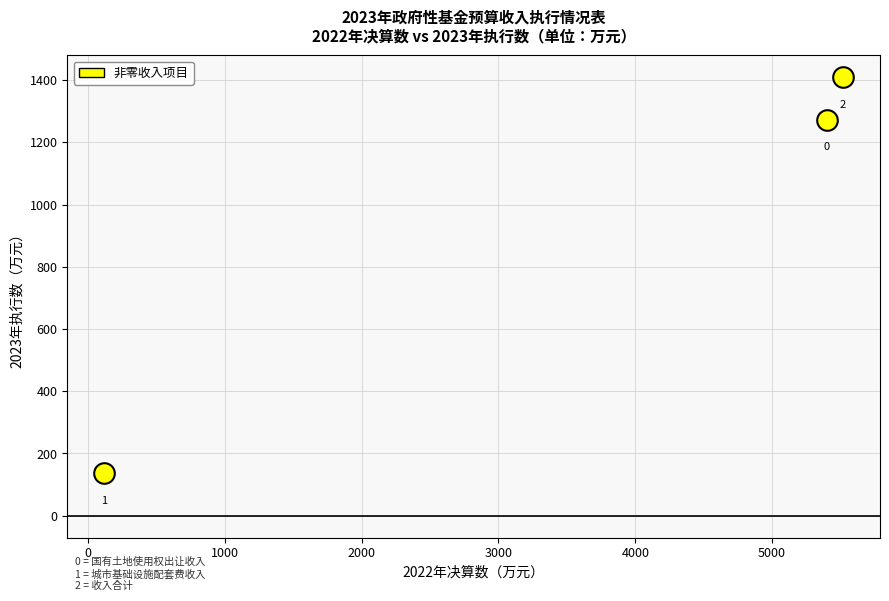

What Y value in the scatter plot is closest to 772?

1273